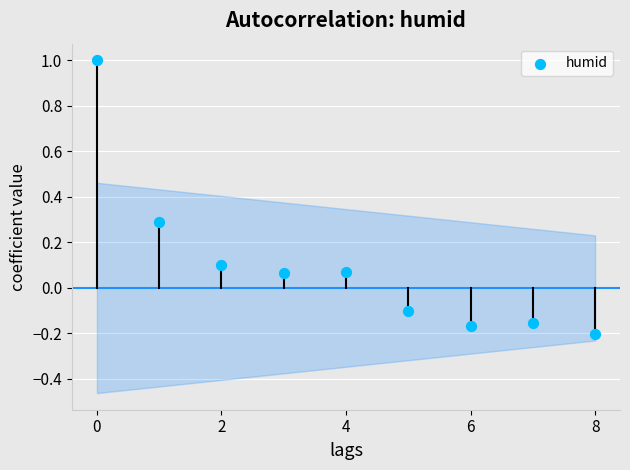

What is the range of Y values (max minus min)?

1.2